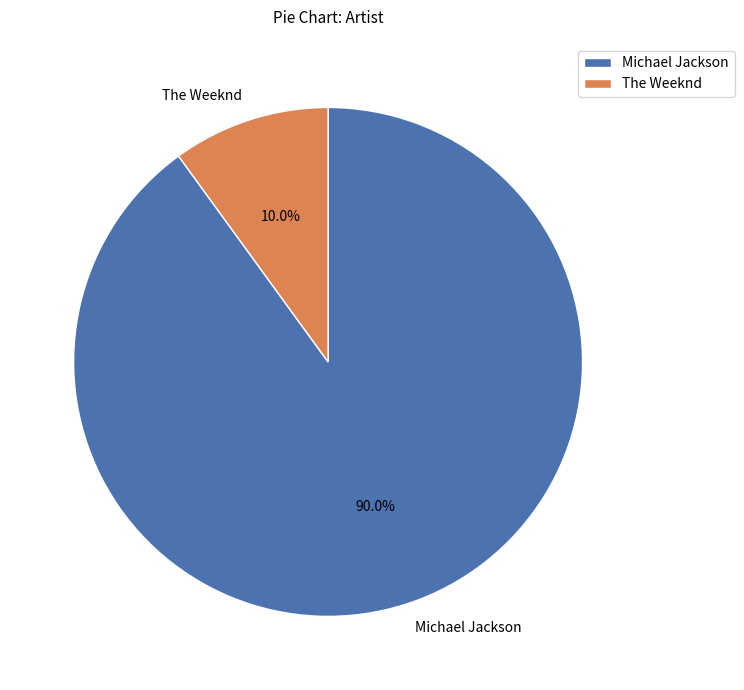

Count the number of slices in the pie.

2